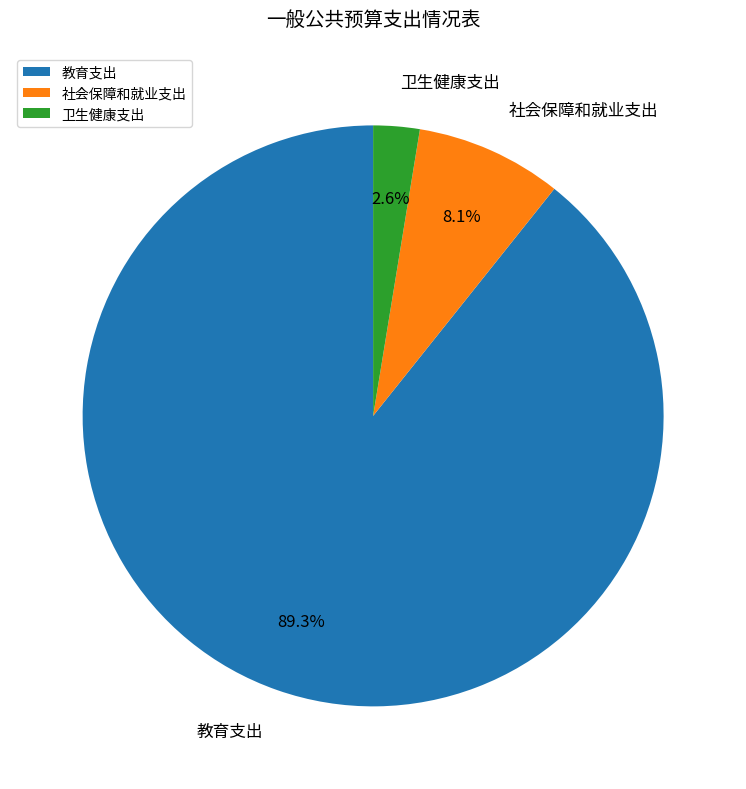

How many segments does this pie chart have?

3